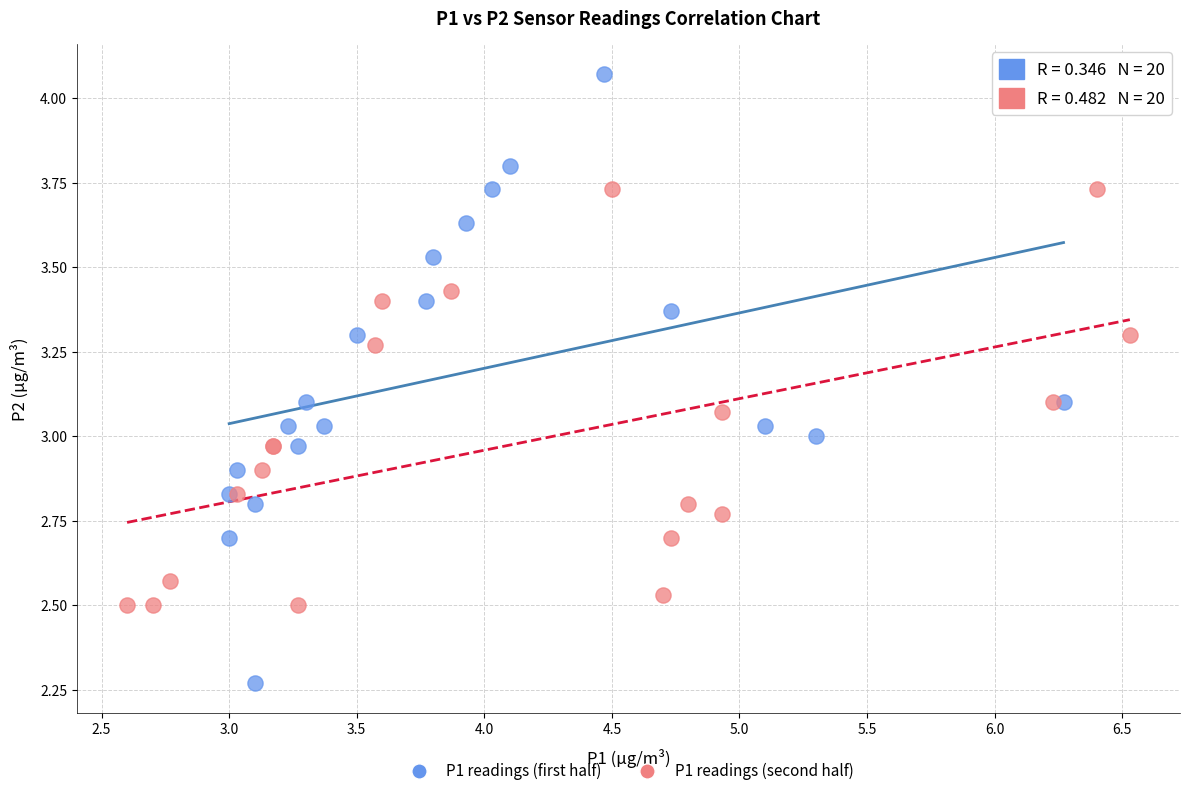

What are all the series names shown in the legend?

P1 readings (first half), P1 readings (second half)